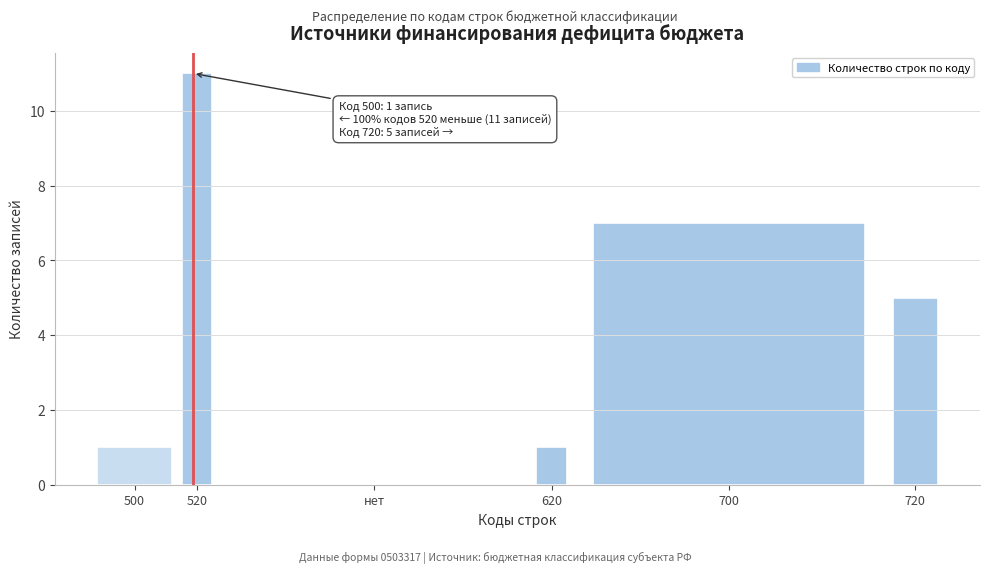

Reading right to left, transcribe all the data shown in this chart.

720=5	700=7	620=1	нет=0	520=11	500=1